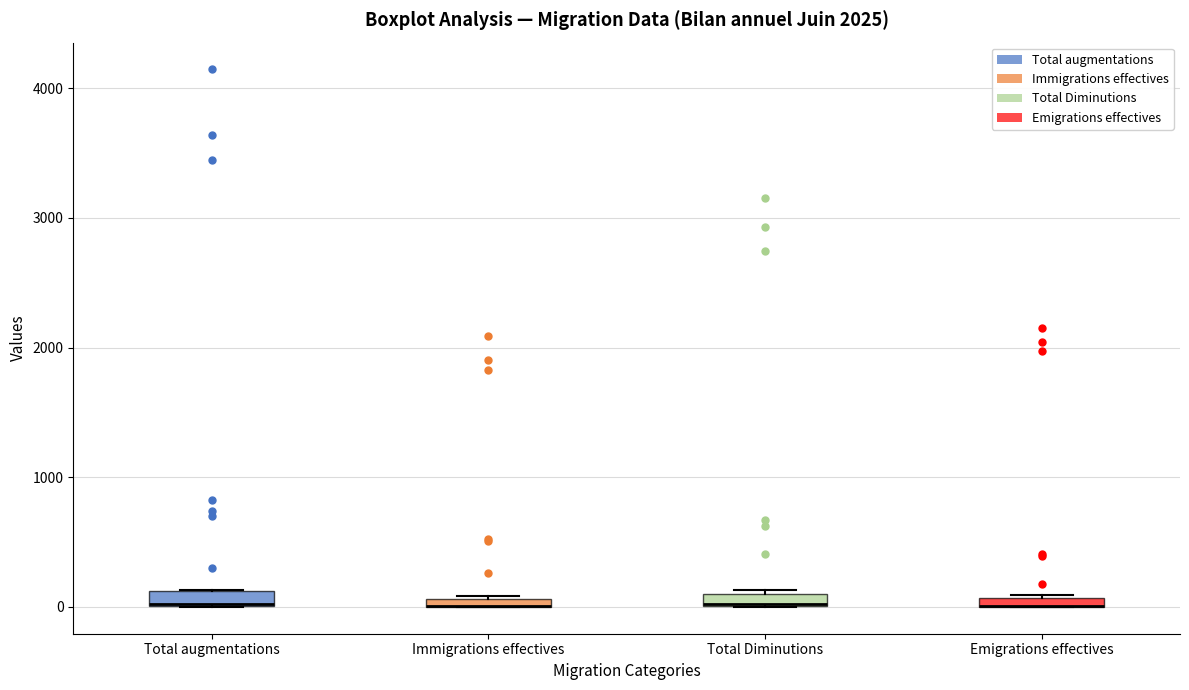

Where is the lower edge of the box for Emigrations effectives on the y-axis? The values are not printed on the chart, so give them approximately, as read against the axis.

0